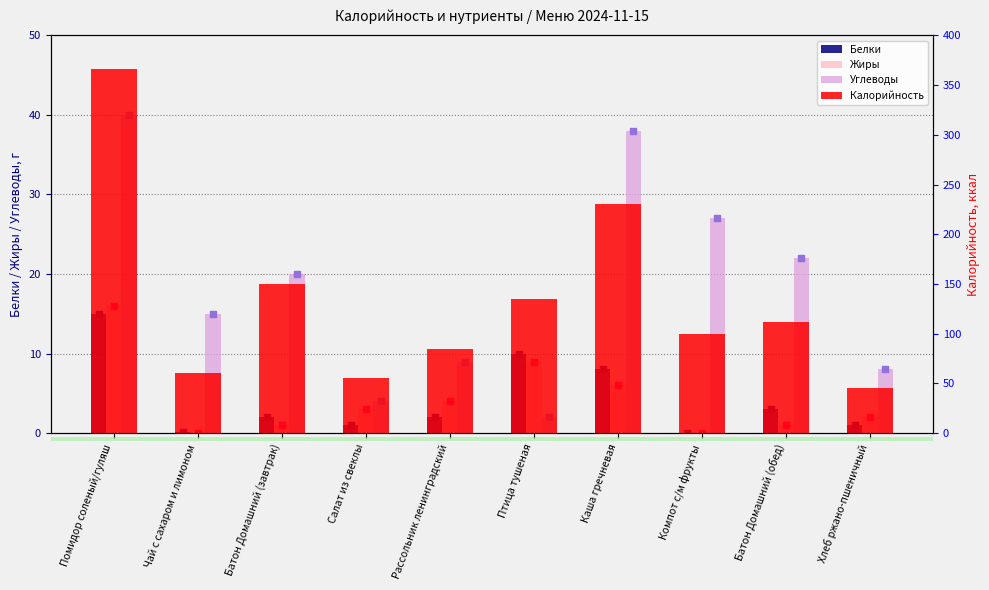

Which series contains the lowest Y value?

Белки